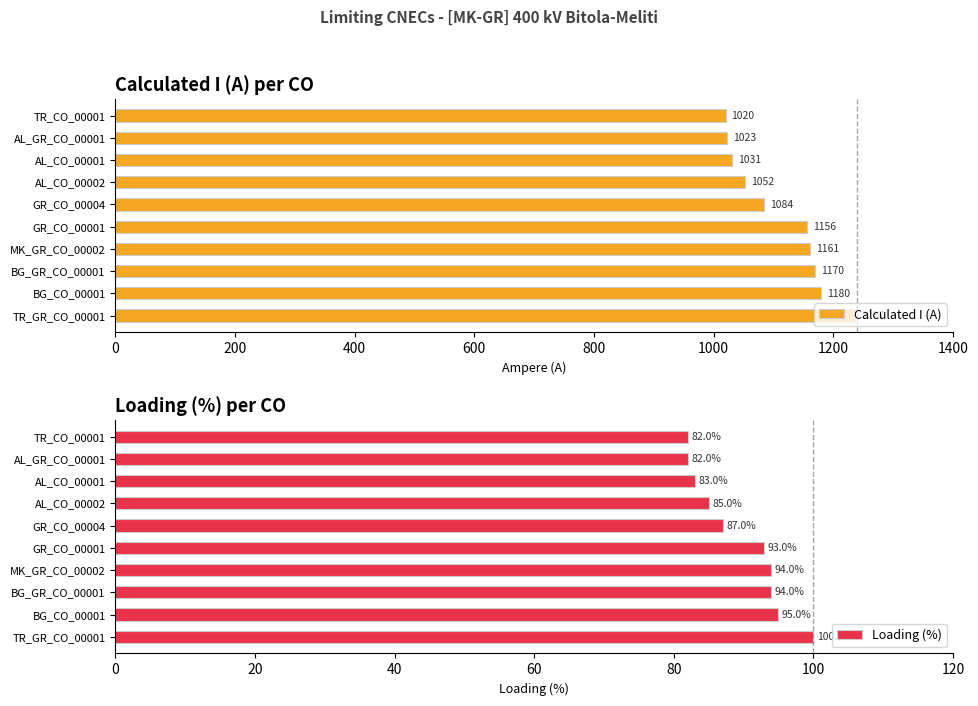

How many series are shown in this chart?

2